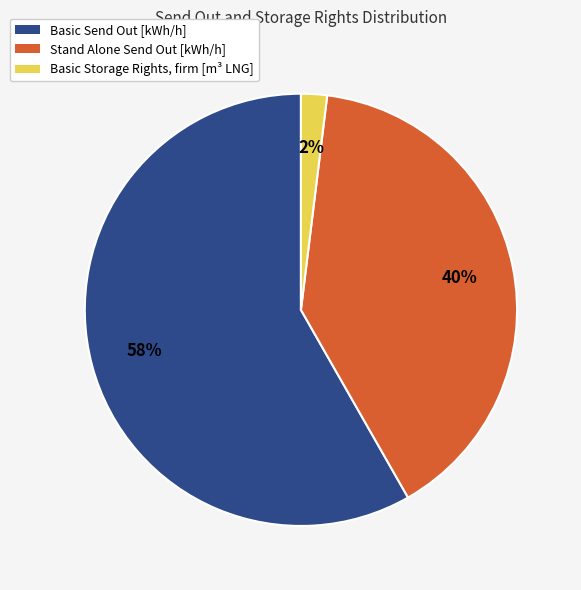

How many slices are in this pie chart?

3